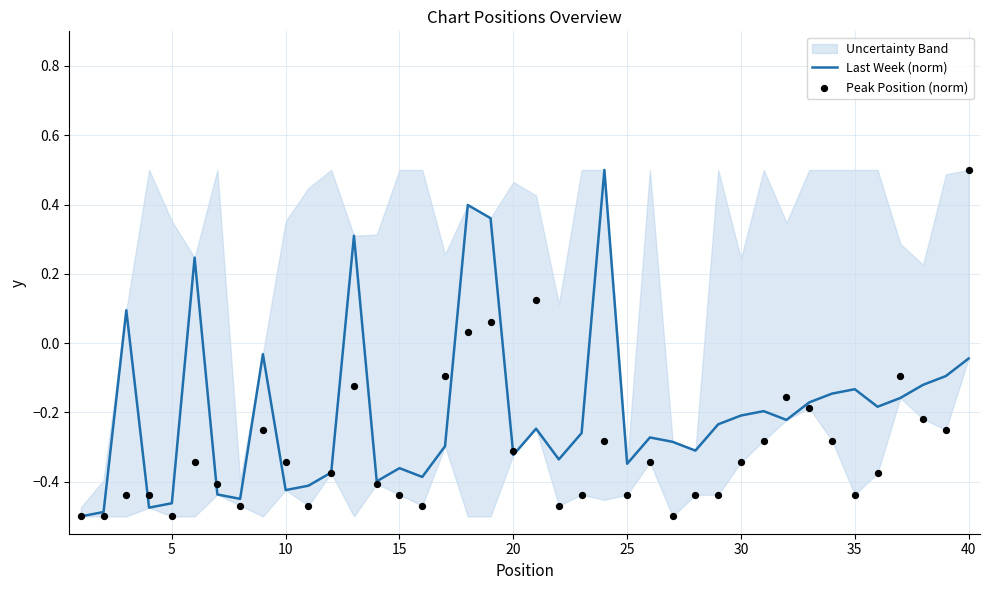

At how many categories does at least one series exceed 0?

8